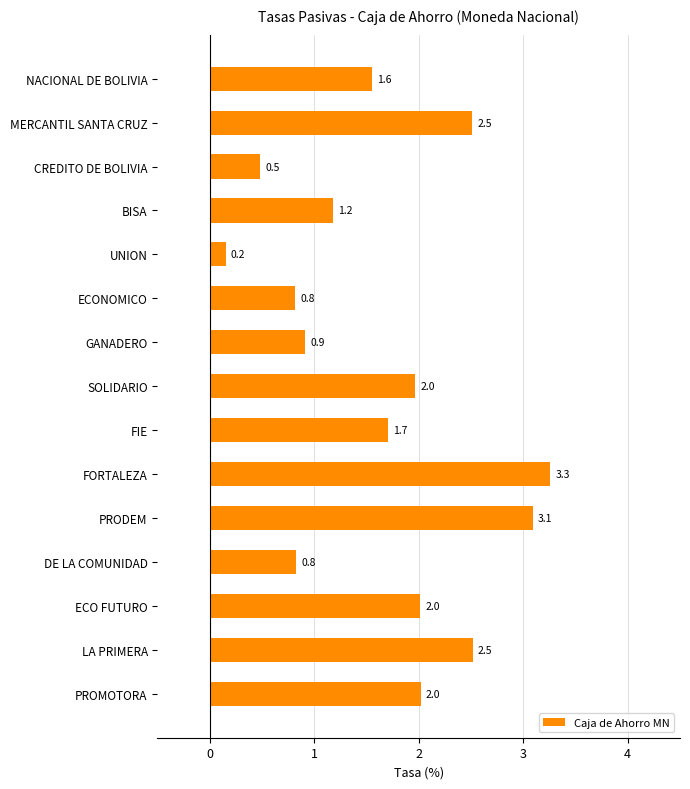

Which has a higher value, CREDITO DE BOLIVIA or SOLIDARIO?

SOLIDARIO